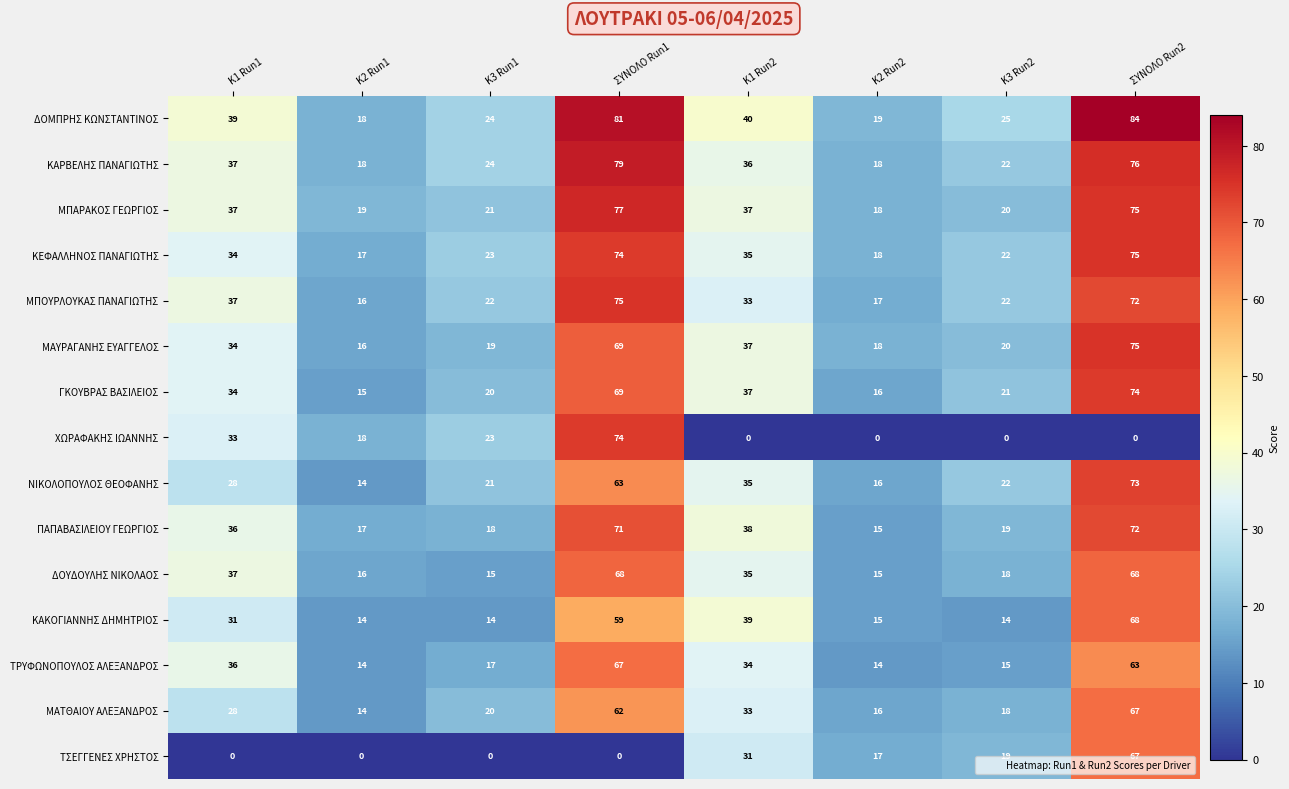

At how many categories does at least one series exceed 70?

2